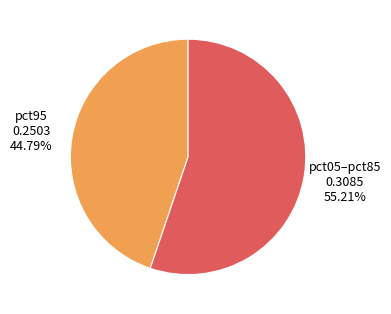

Is there a majority slice in this chart?

Yes